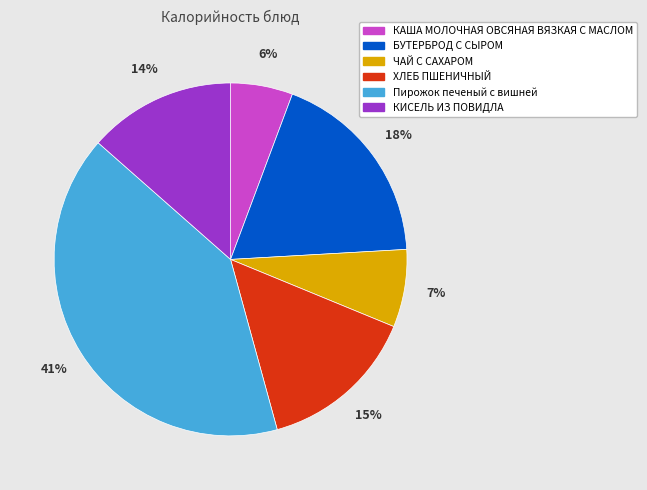

To the nearest percent, what is the difference between the largest and smallest slice percentages?

35%